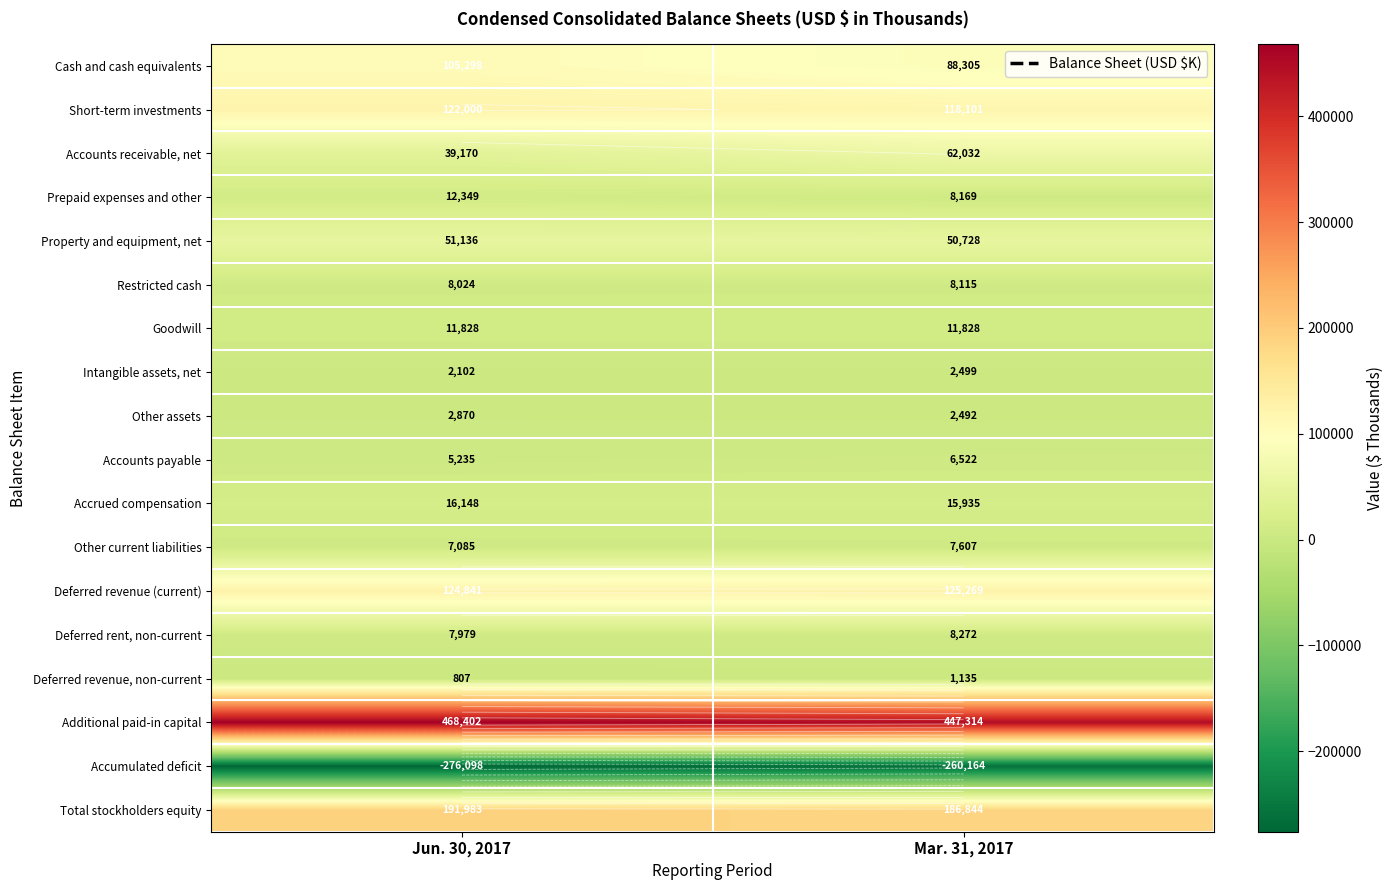

Which category has the highest value across all series?

Jun. 30, 2017